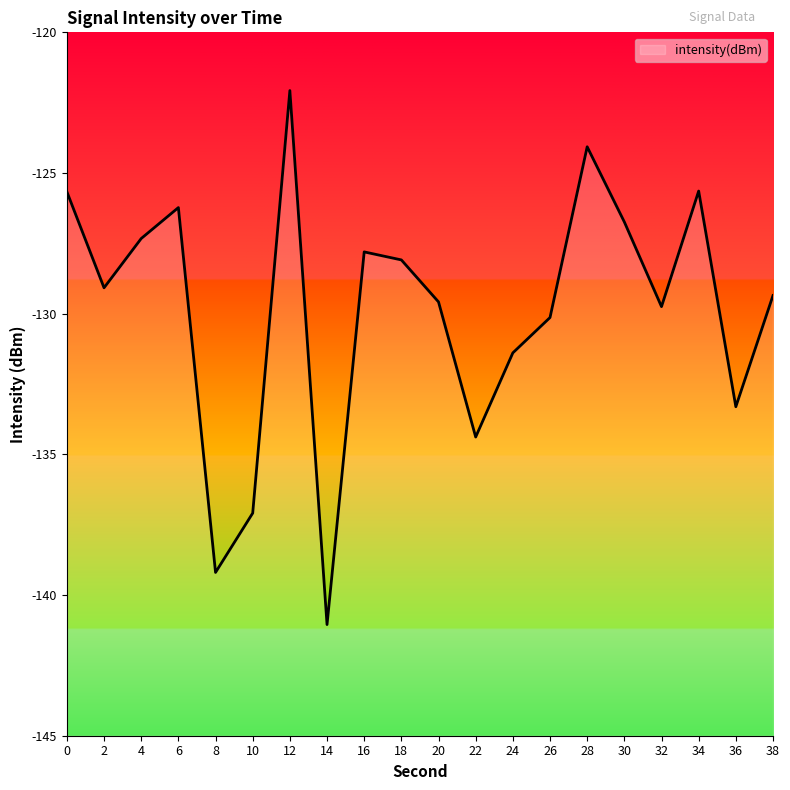

What value does the data have at 8?

-139.2